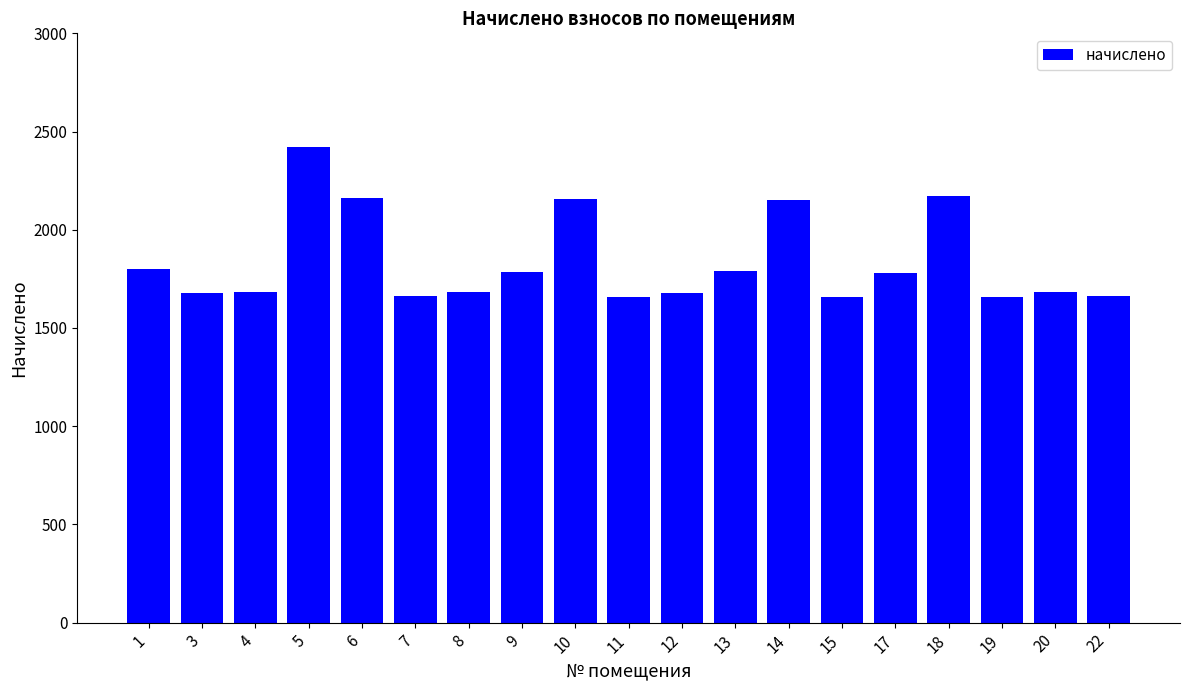

What is the change in value from 9 to 13?

+3.7